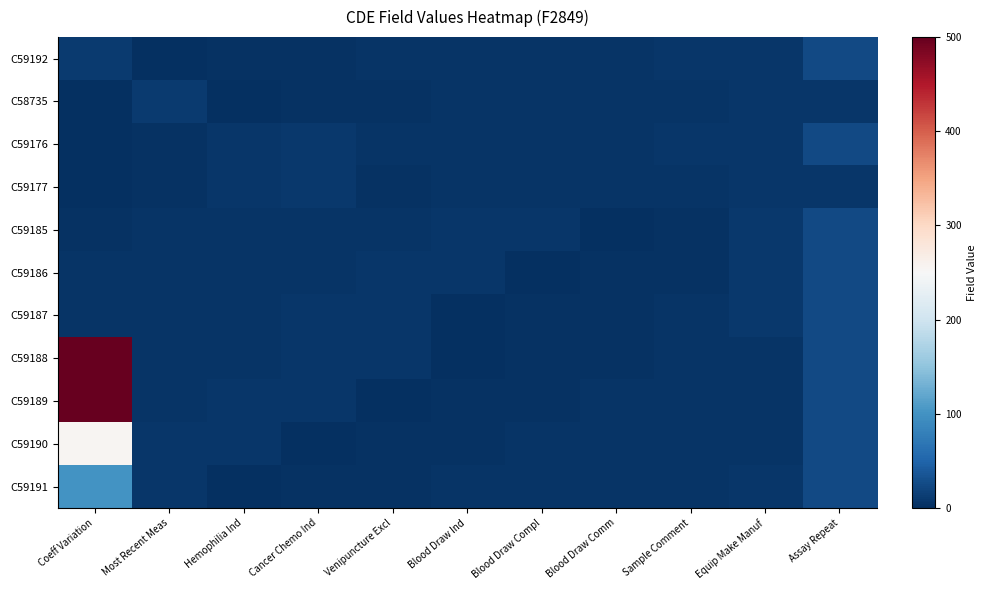

What is the greatest value displayed?

500.0